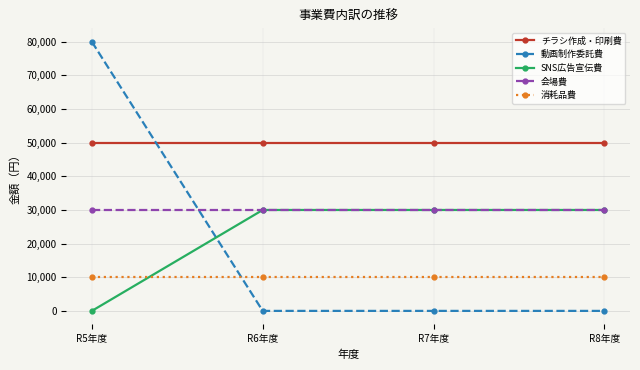

What is the label of the 2nd point from the right?

R7年度